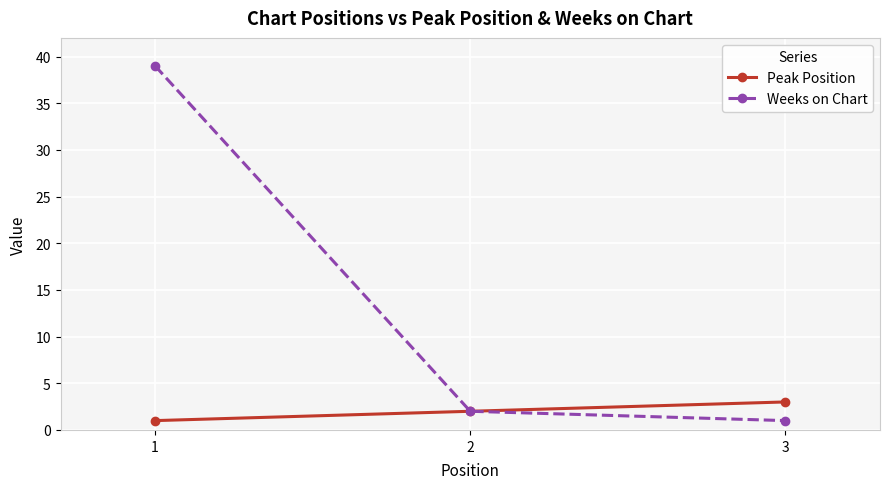

How many data points does each series have?

3